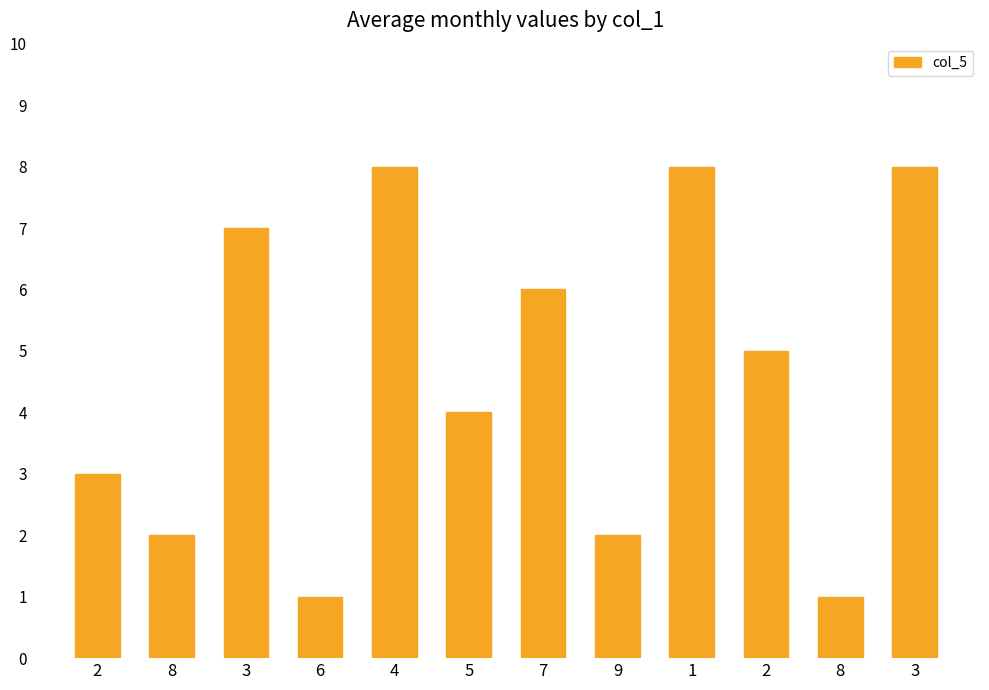

How many bars are there in total?

12